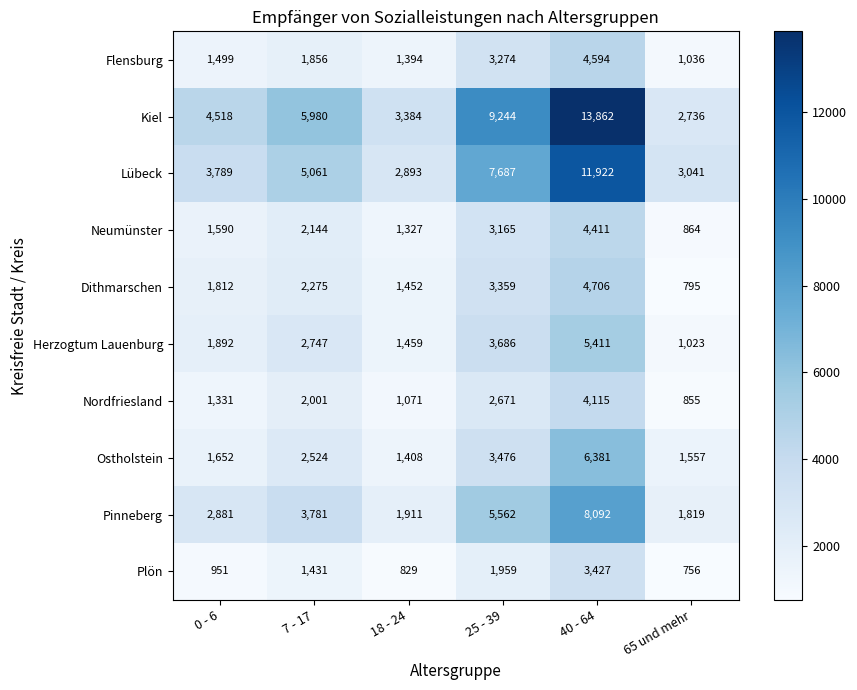

Count the number of categories in the chart.

6